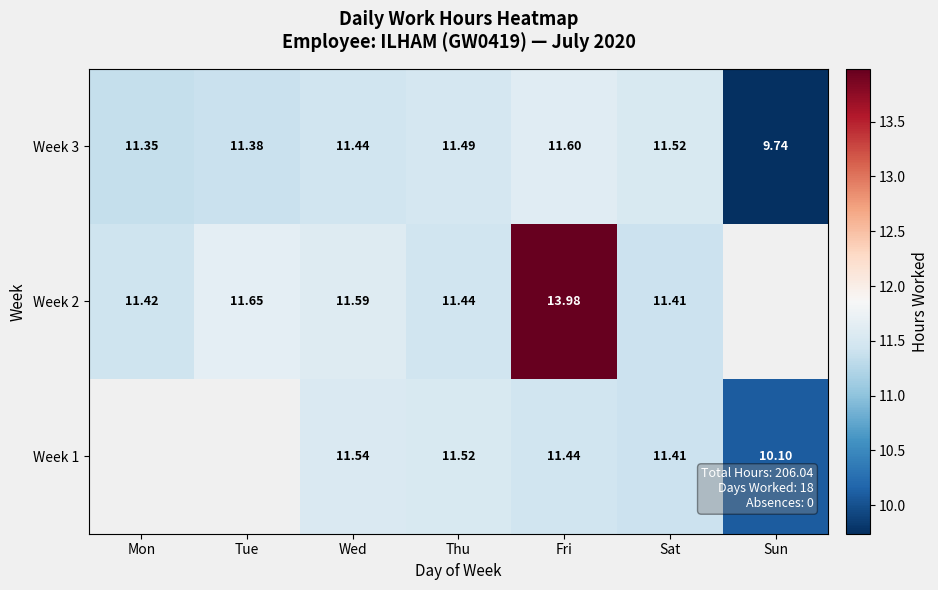

How many data points in Week 3 are above 11?

6